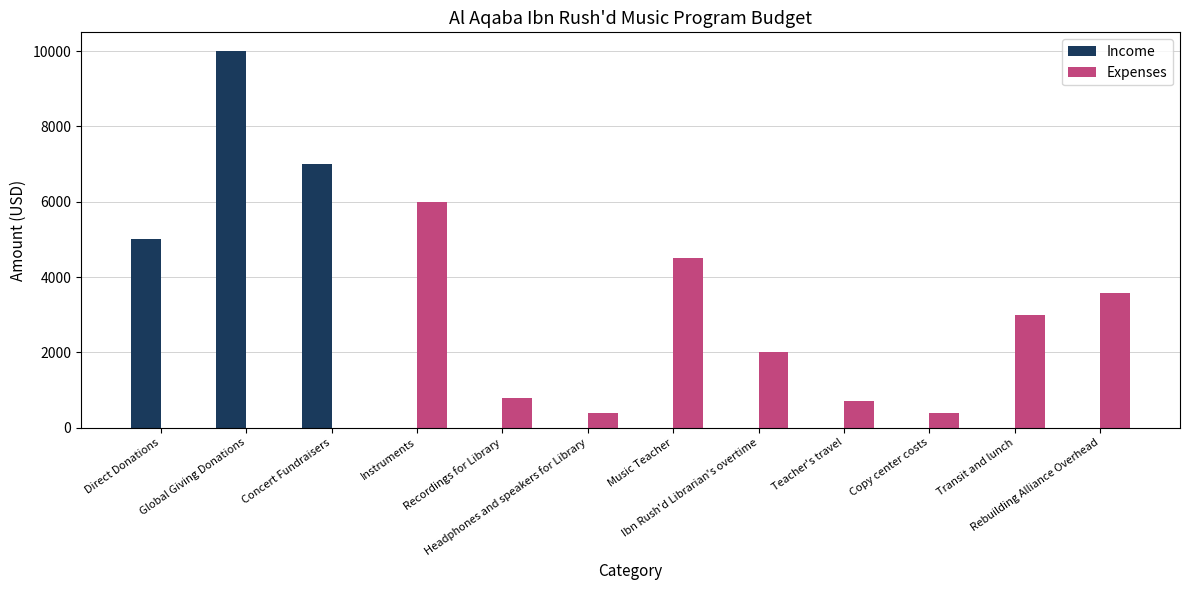

What is the maximum value for Expenses?

6000